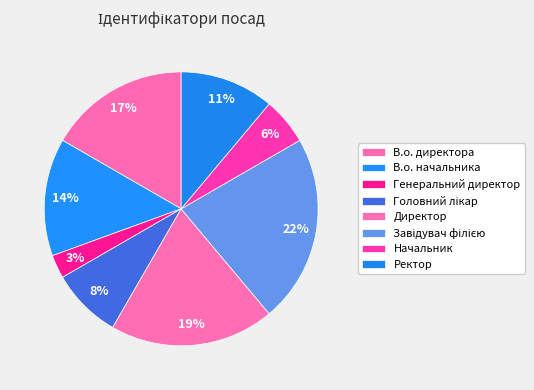

How many segments does this pie chart have?

8